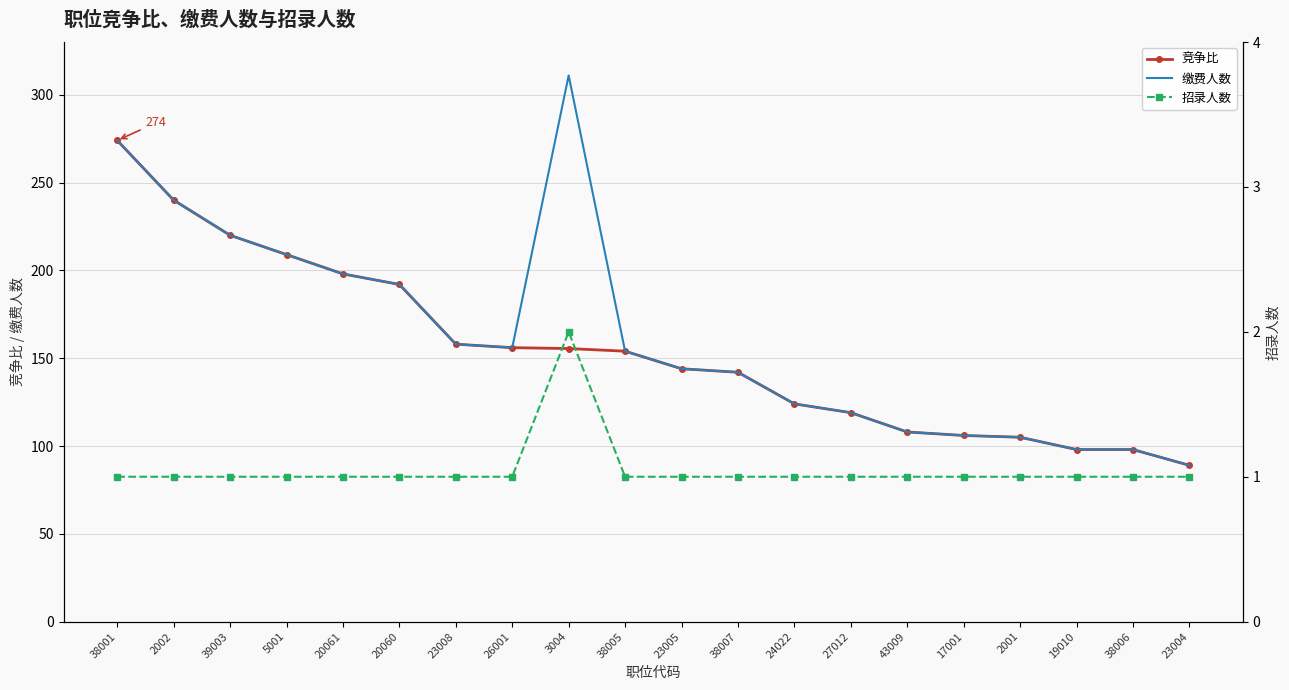

The value of 招录人数 at 5001 is 1.0. True or false?

True